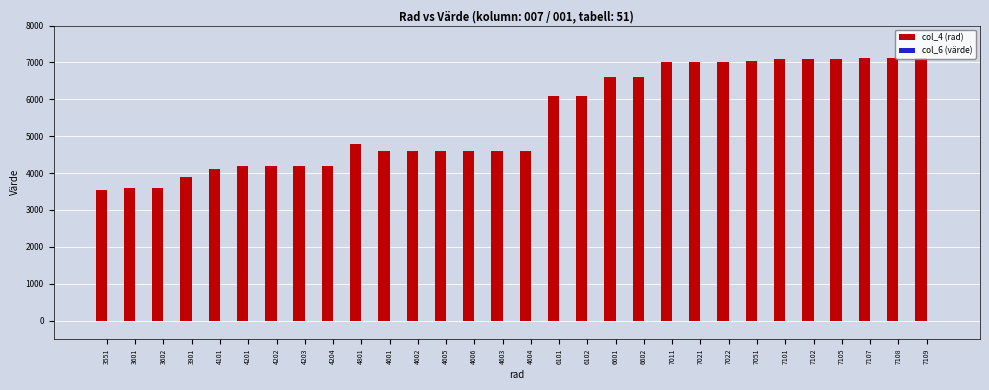

Which has a higher value, 7022 or 4101?

7022